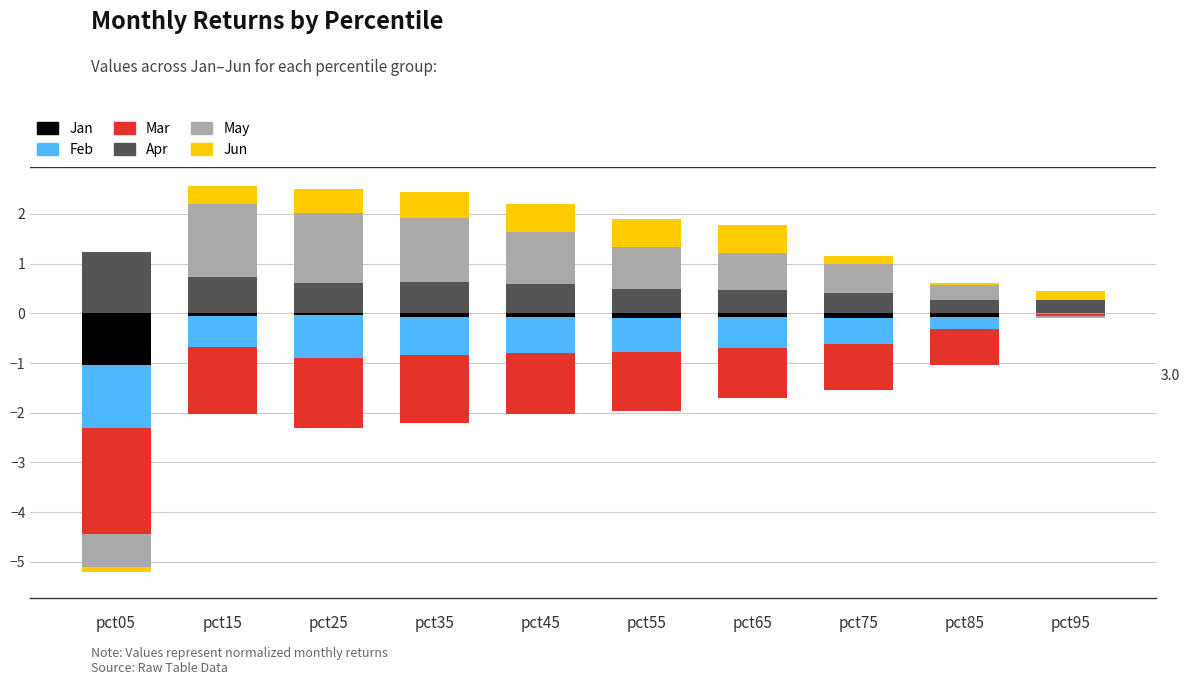

The Apr series shows 0.5 at pct65. True or false?

True